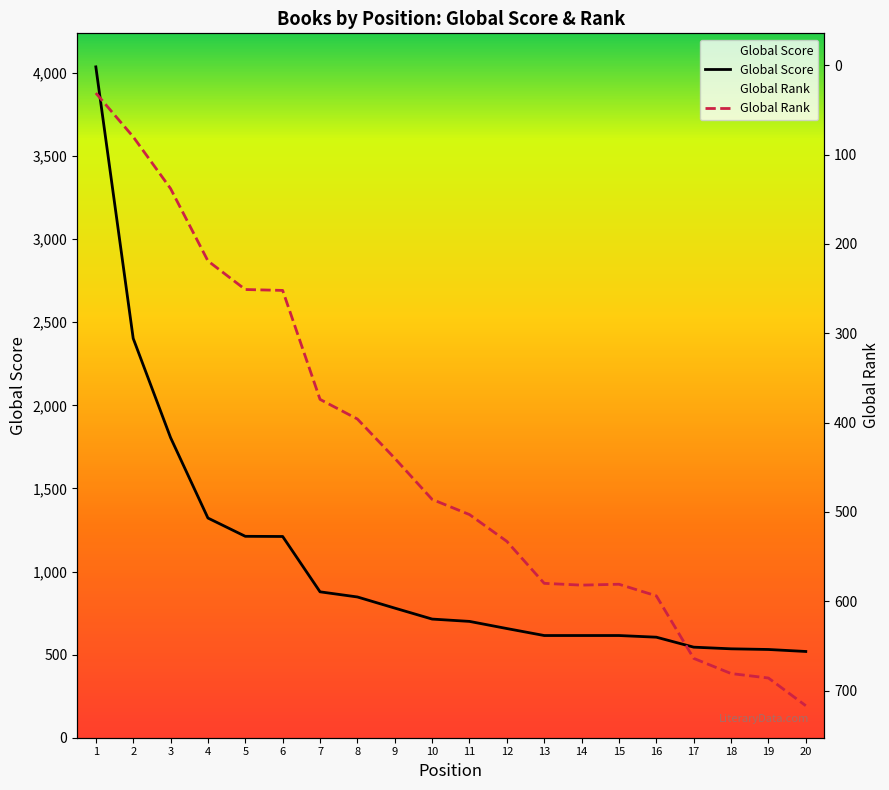

At which category does Global Rank reach its first local valley?

15